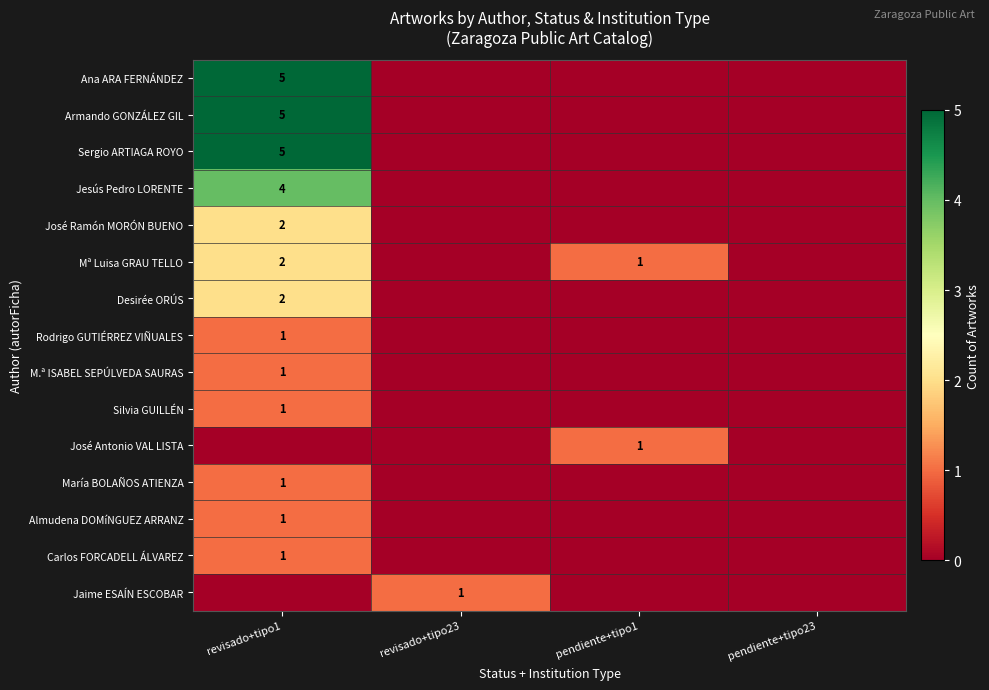

At which category is the sum across all series the highest?

revisado+tipo1